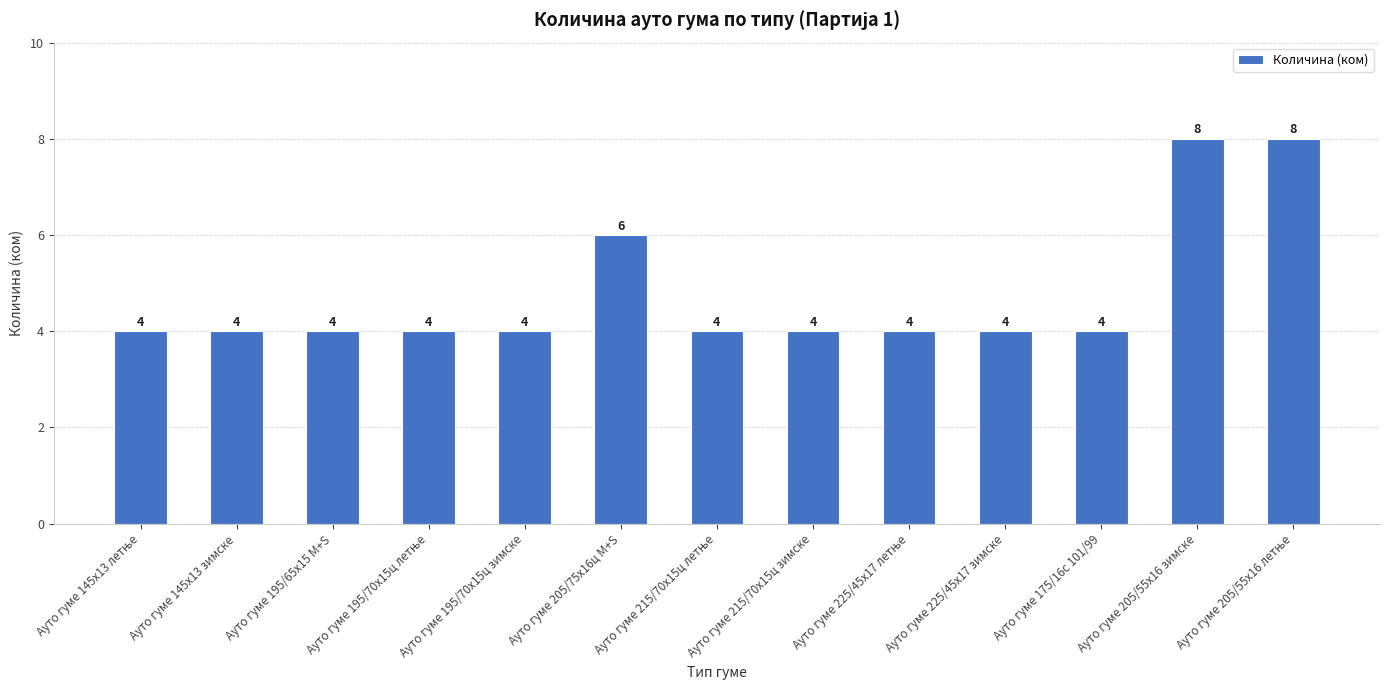

True or false: the data shows 4 at Ауто гуме 195/70x15ц зимске.

True